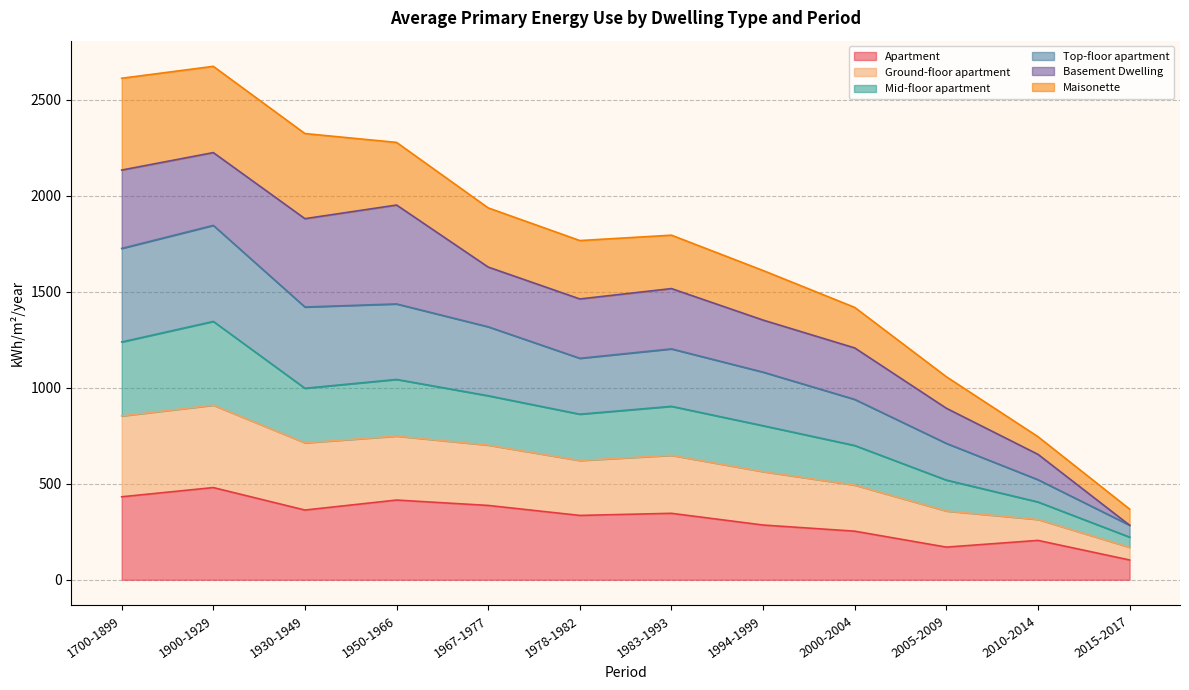

True or false: Top-floor apartment has a value of 1446 at 1700-1899.

False